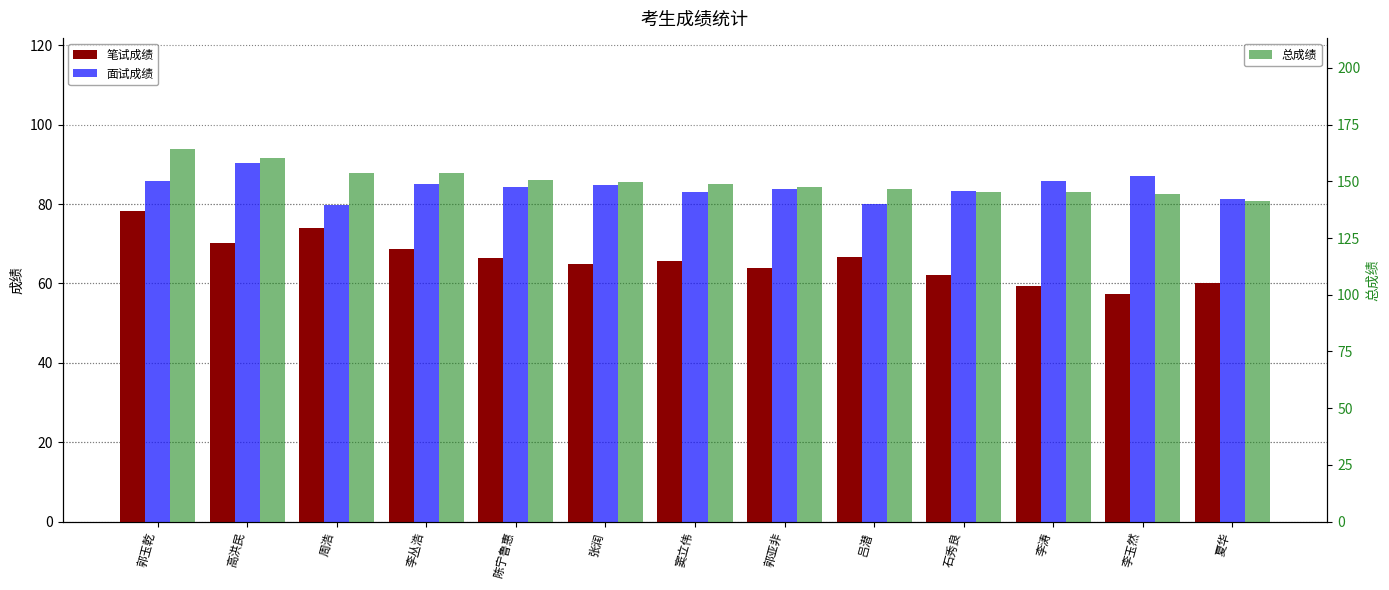

How many series are shown in this chart?

3